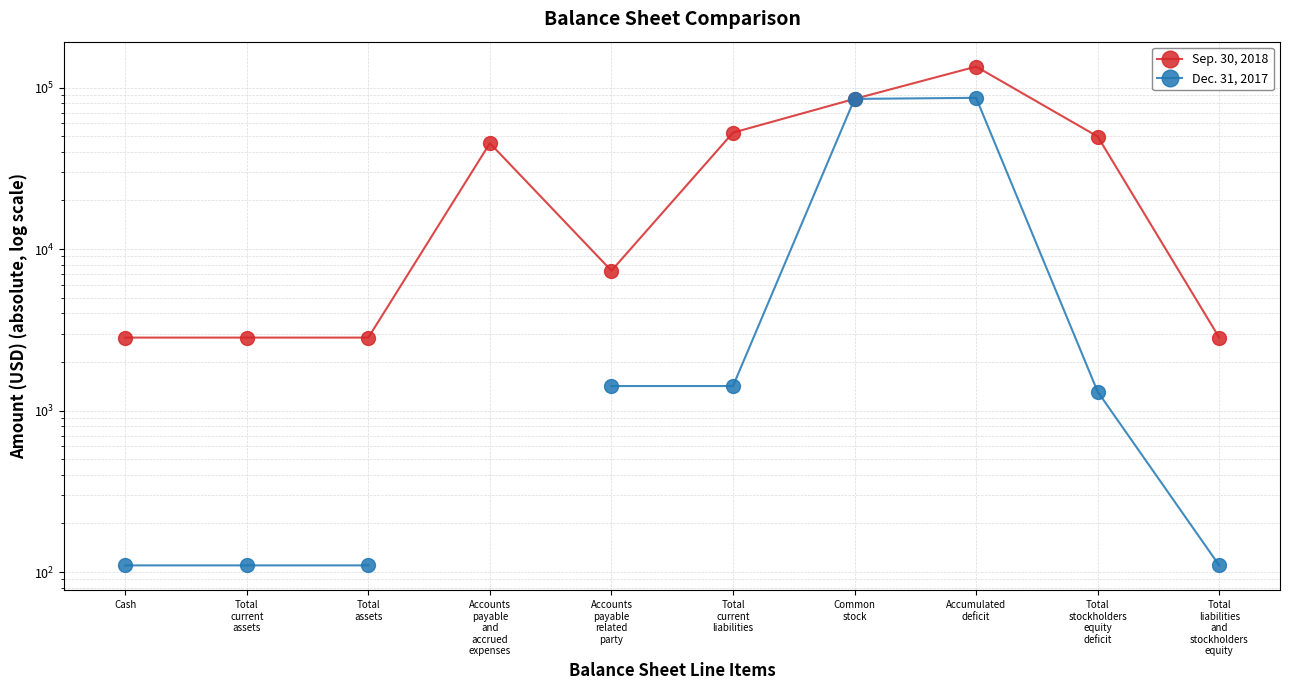

Where does the Dec. 31, 2017 series first go above 1309?

Accounts
payable
related
party